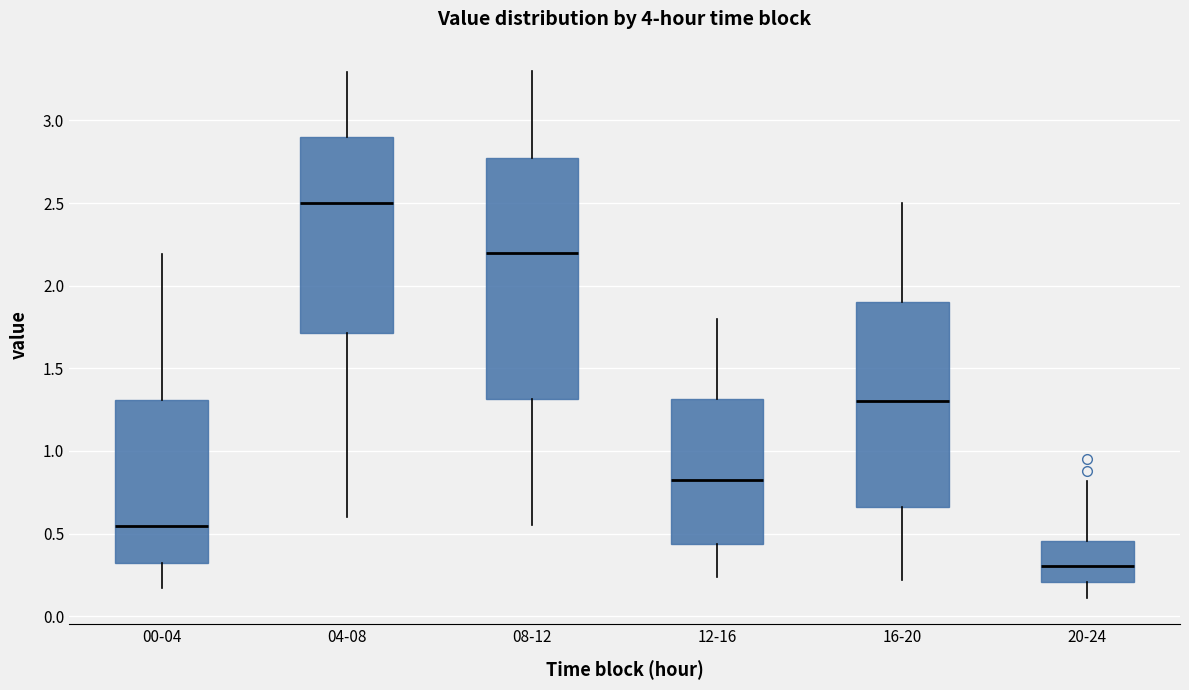

Reading left to right, transcribe this box plot: for each box, give where its median line is, the range the box spans, and where its two whiskers end, as read against the y-axis. The values are not printed on the chart, so give them approximately, as read against the axis.

00-04: median 0.55, box 0.30 to 1.30, whiskers 0.15 to 2.20
04-08: median 2.50, box 1.70 to 2.90, whiskers 0.60 to 3.30
08-12: median 2.20, box 1.30 to 2.80, whiskers 0.55 to 3.30
12-16: median 0.85, box 0.45 to 1.30, whiskers 0.25 to 1.80
16-20: median 1.30, box 0.65 to 1.90, whiskers 0.20 to 2.50
20-24: median 0.30, box 0.20 to 0.45, whiskers 0.10 to 0.80